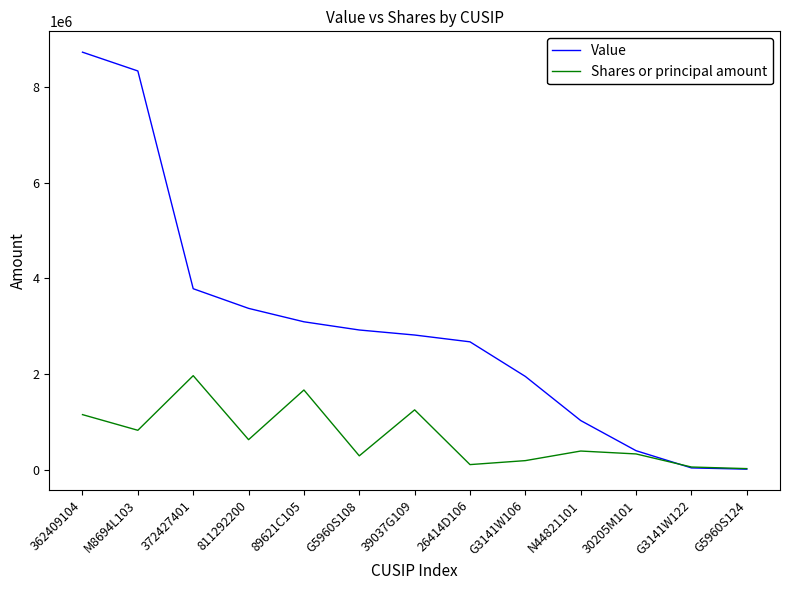

Which series changed the most between M8694L103 and 811292200?

Value